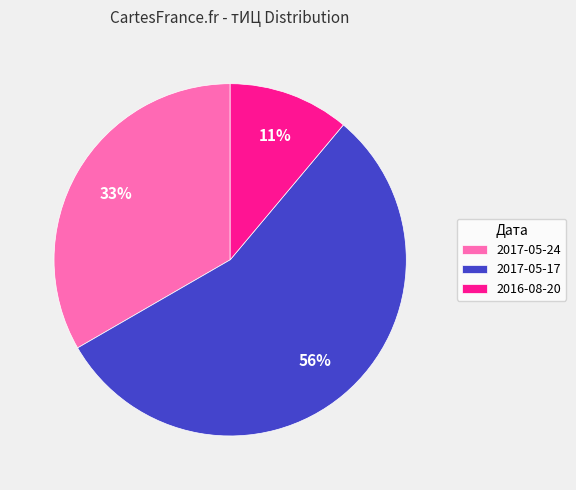

The 2016-08-20 slice represents 19% of the pie. True or false?

False